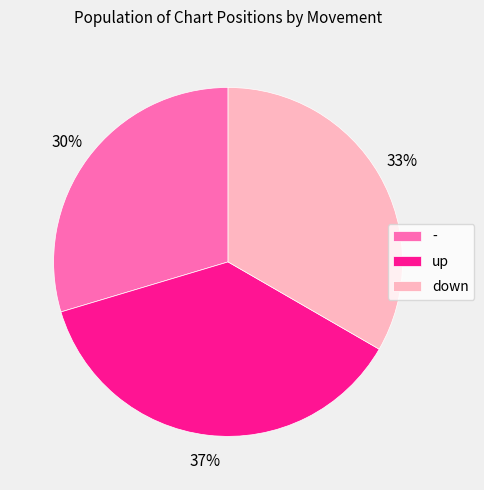

Rank the categories by value from highest to lowest.

up, down, -